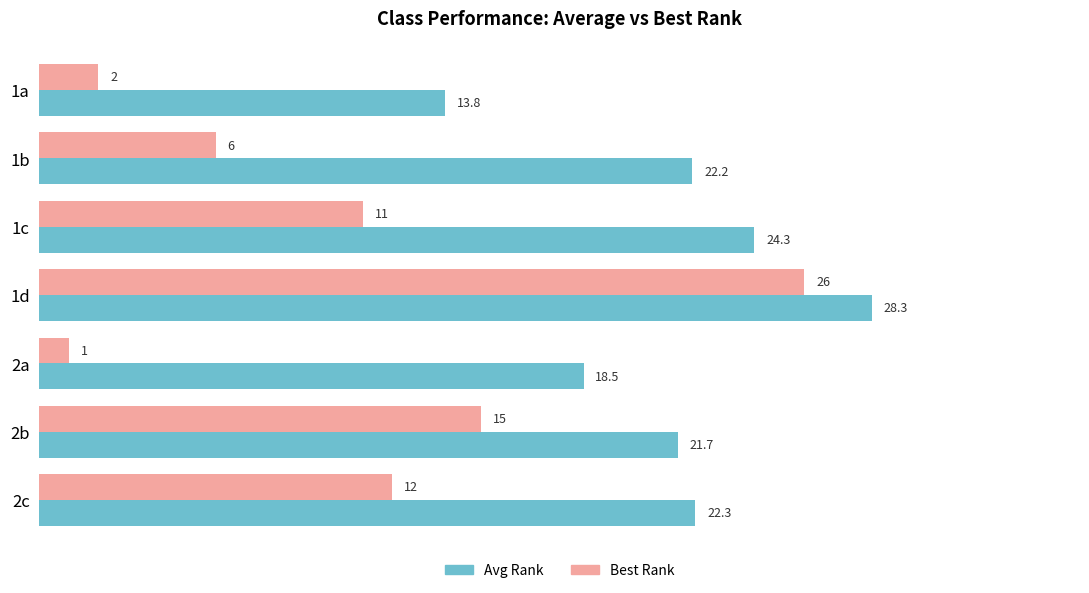

Which series changed the most between 1b and 1d?

Best Rank